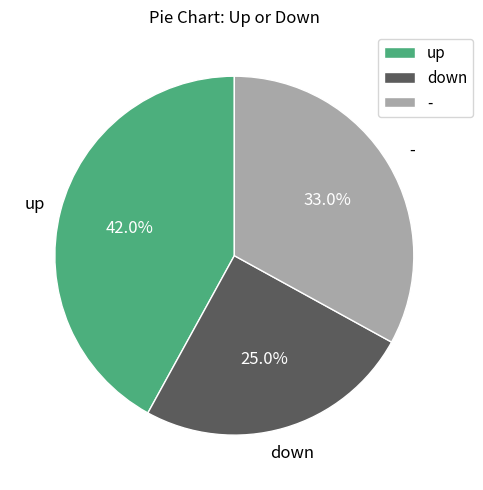

What is the ratio of the value at down to the value at -?

0.8